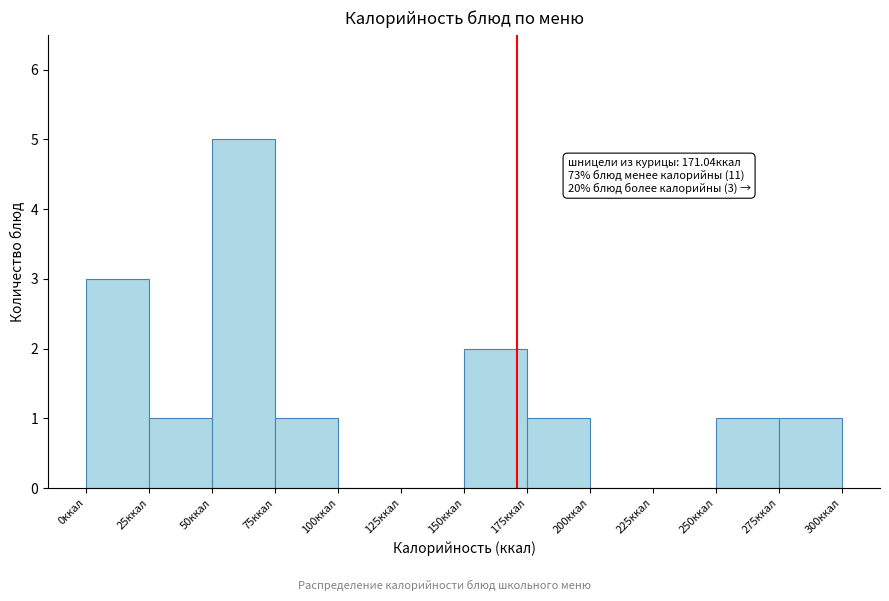

Which range on the x-axis has the tallest bar?

50 to 75